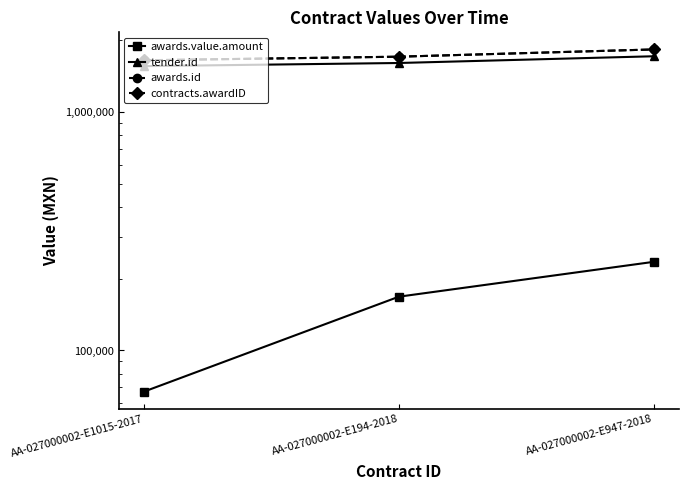

What position from the right is AA-027000002-E194-2018?

2